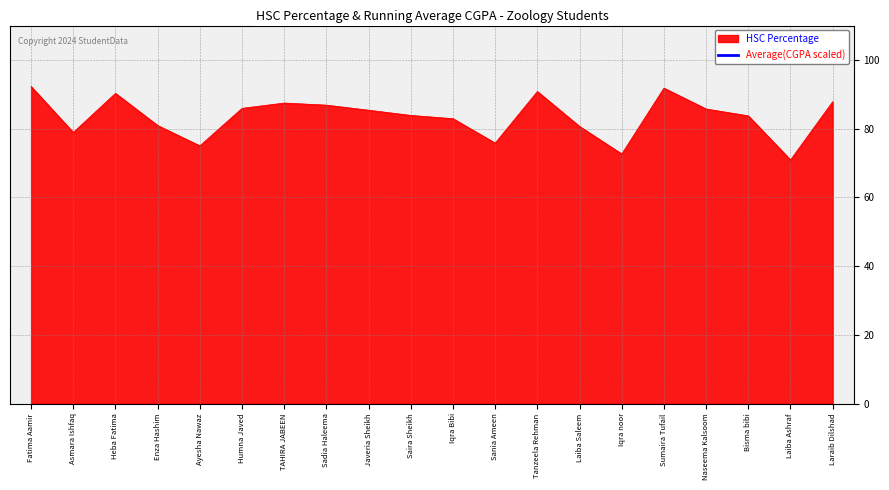

What position from the right is Iqra Bibi?

10